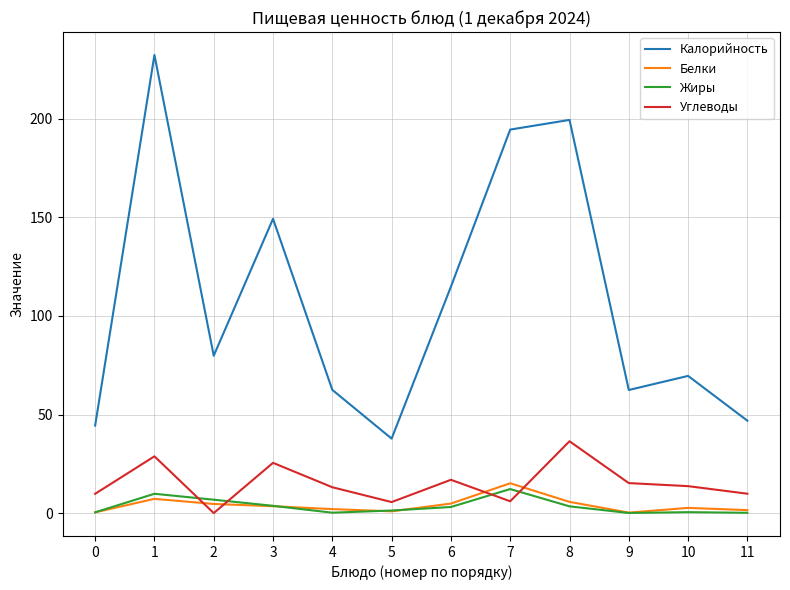

True or false: Жиры has a value of 0.1 at 9.

True